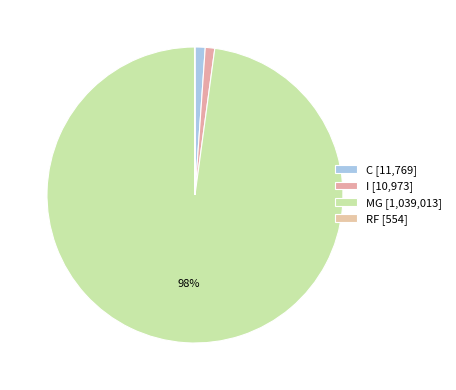

How many slices are in this pie chart?

4